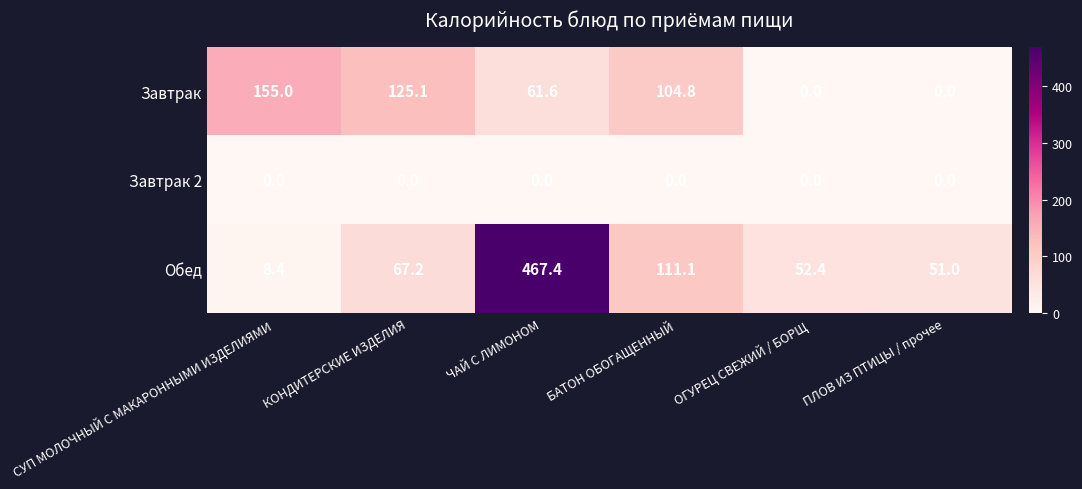

Where is Завтрак nearest to the value 77?

ЧАЙ С ЛИМОНОМ